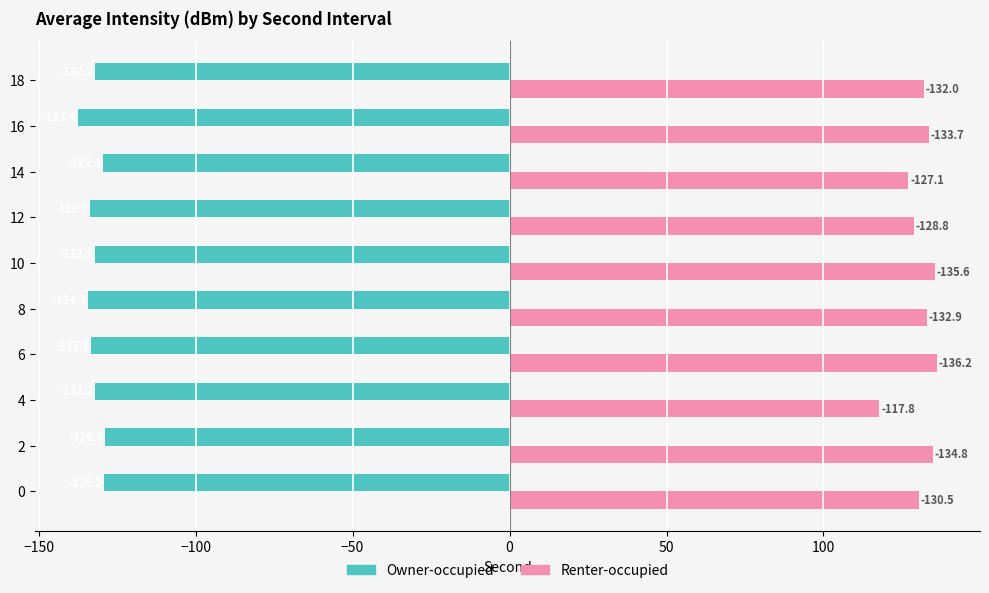

What is the average value of the Owner-occupied series?

-132.3